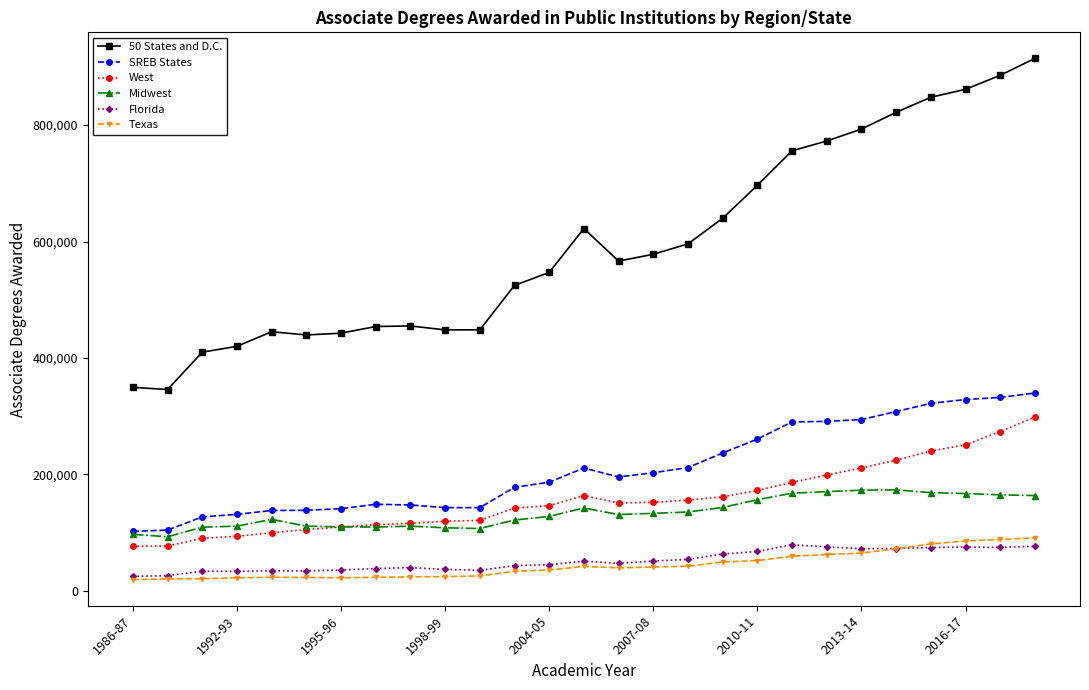

Which series has the largest range (max minus min)?

50 States and D.C.